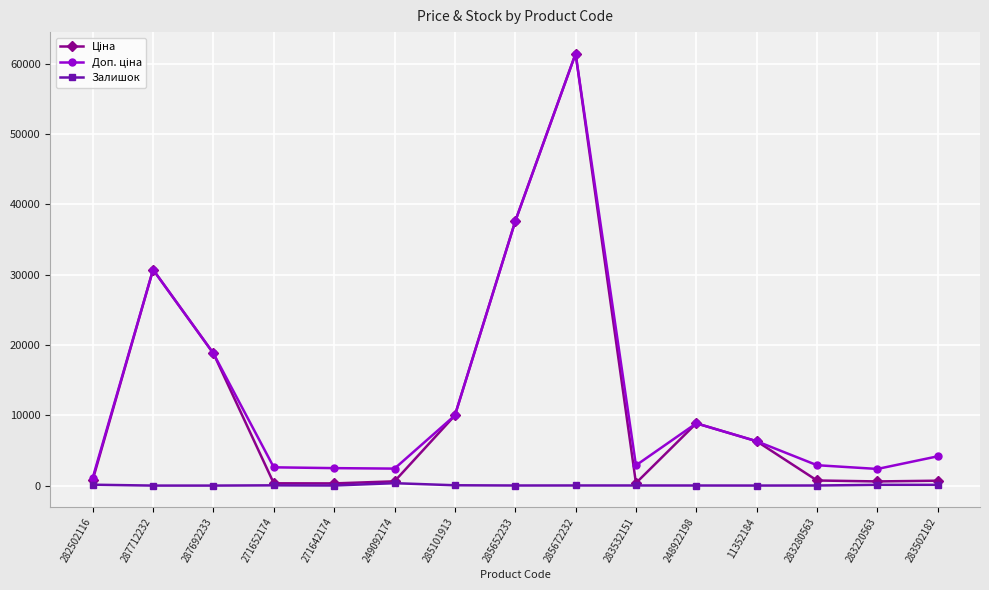

What is the greatest value displayed?

61434.3